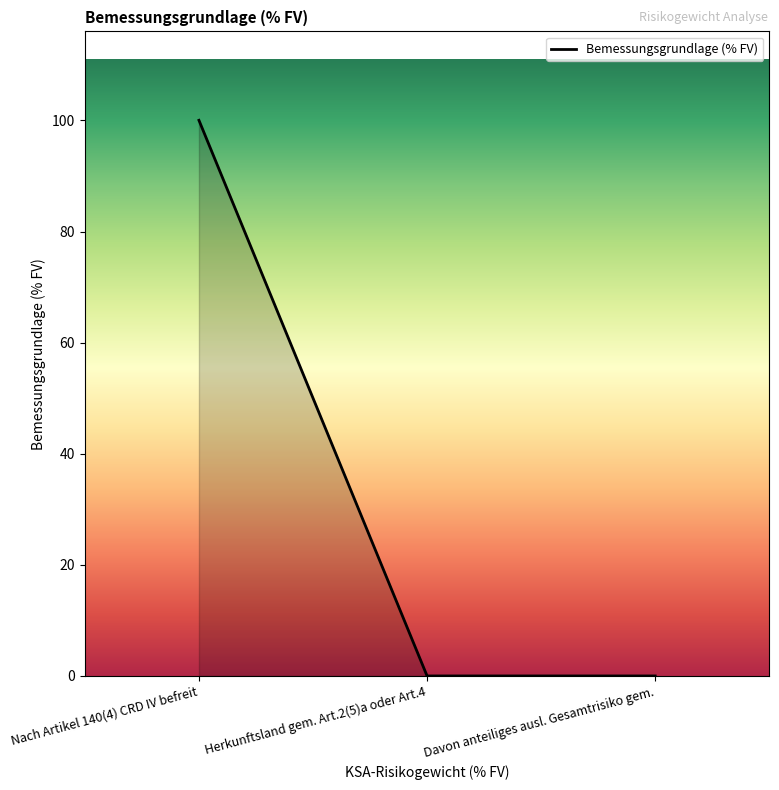

At which category does the chart reach its peak across all series?

Nach Artikel 140(4) CRD IV befreit